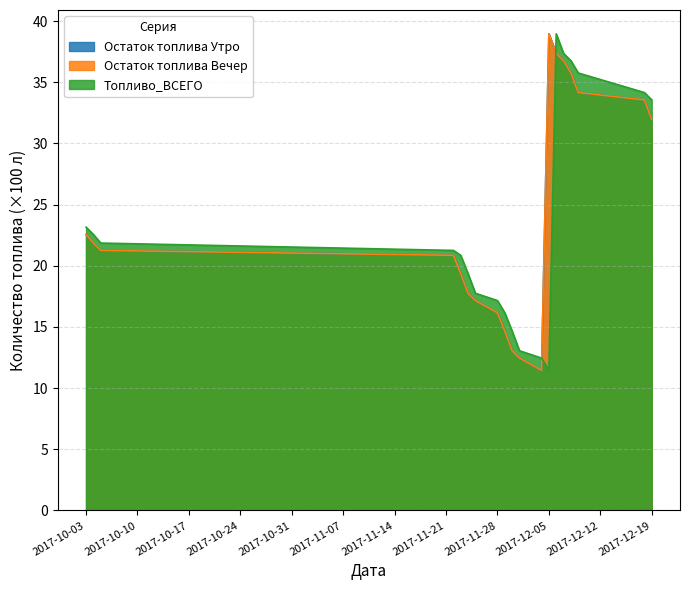

Does the chart have visible grid lines?

Yes